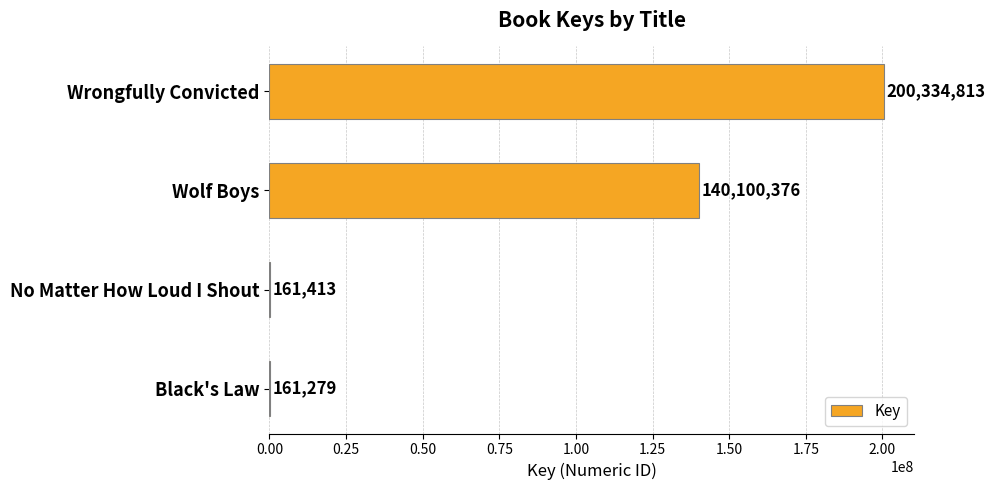

Read the value at Black's Law, to the nearest 100.

161300